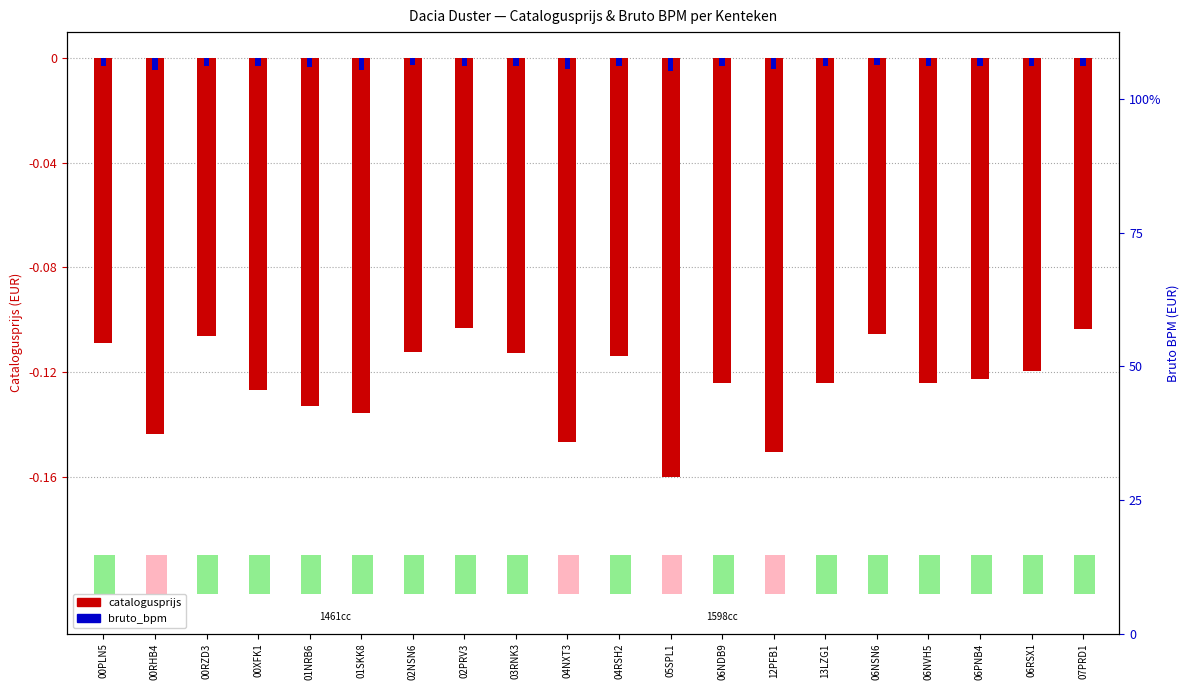

What is the total value across all series at 00RZD3?

-0.1